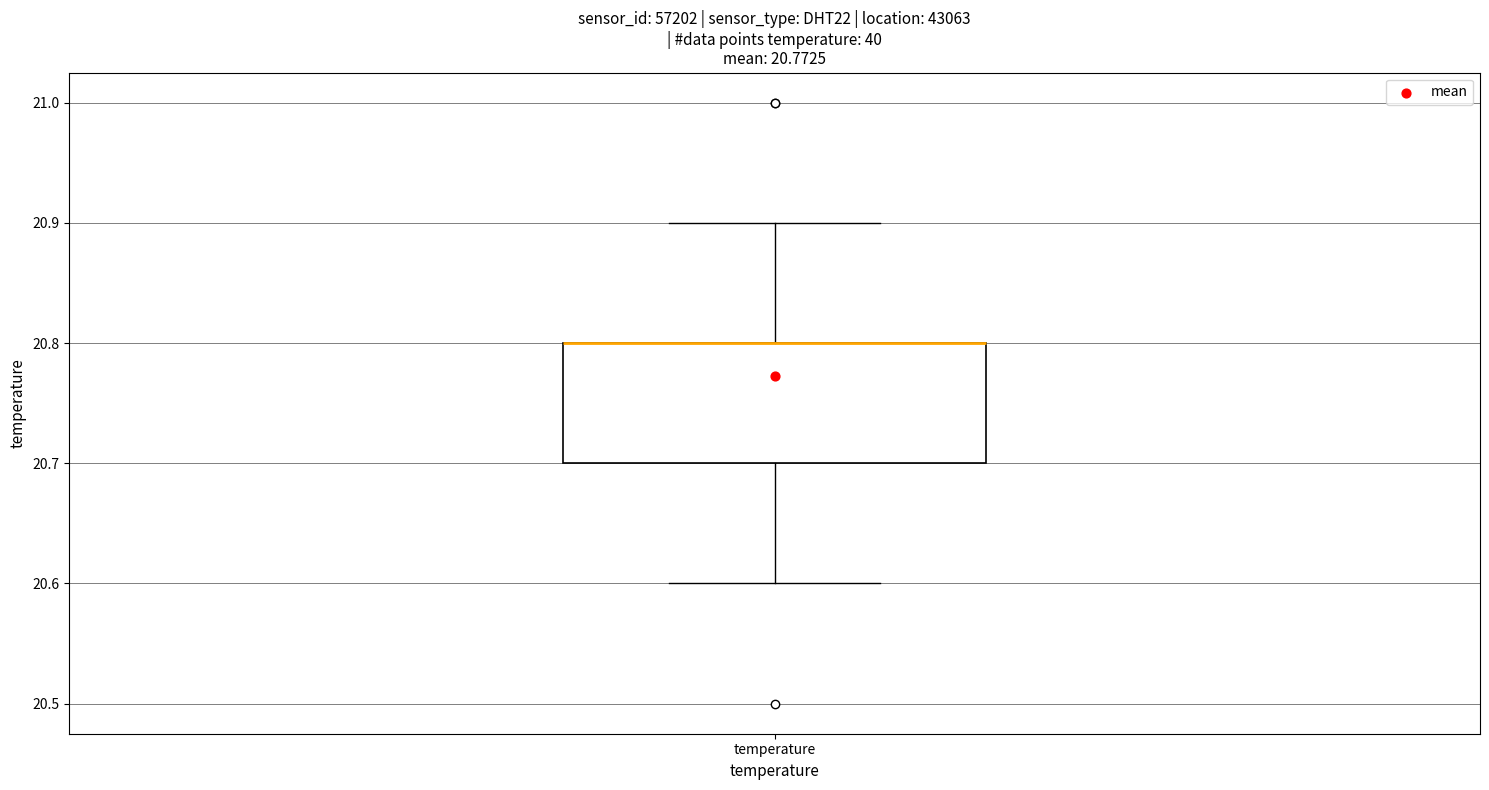

Read this box plot against the y-axis: the position of the median line, the range covered by the box, and the ends of both whiskers. The values are not printed on the chart, so give them approximately, as read against the axis.

median 20.8 (drawn on the box's upper edge), box 20.7 to 20.8, whiskers 20.6 to 20.9